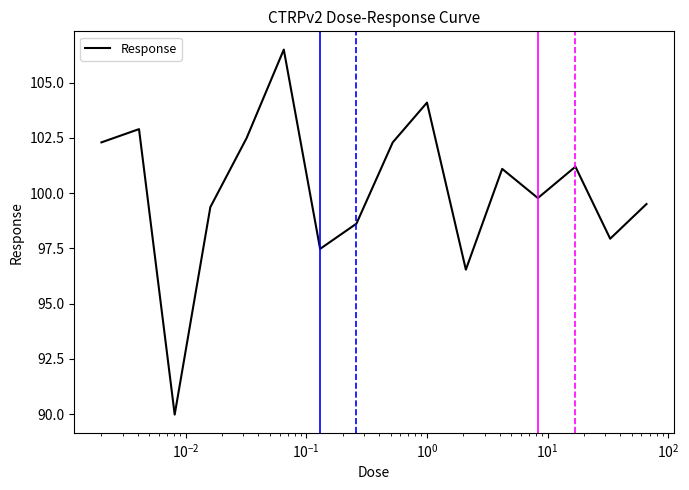

What is the maximum value shown in the chart?

106.5